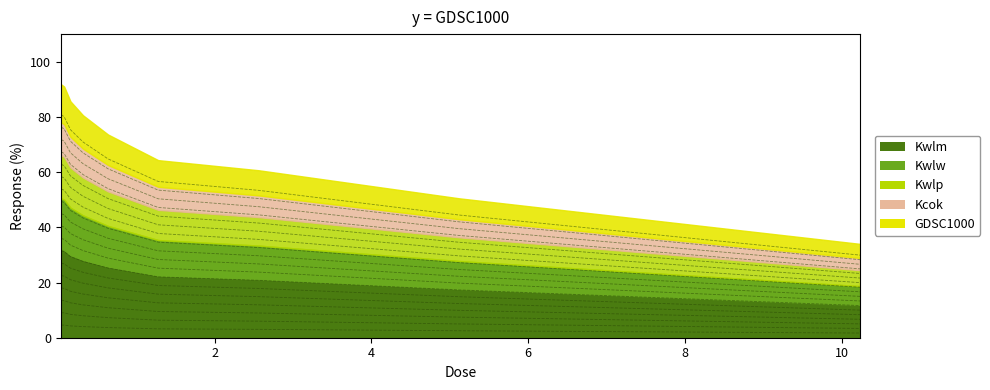

What is the difference between the second highest and minimum values?

33.5